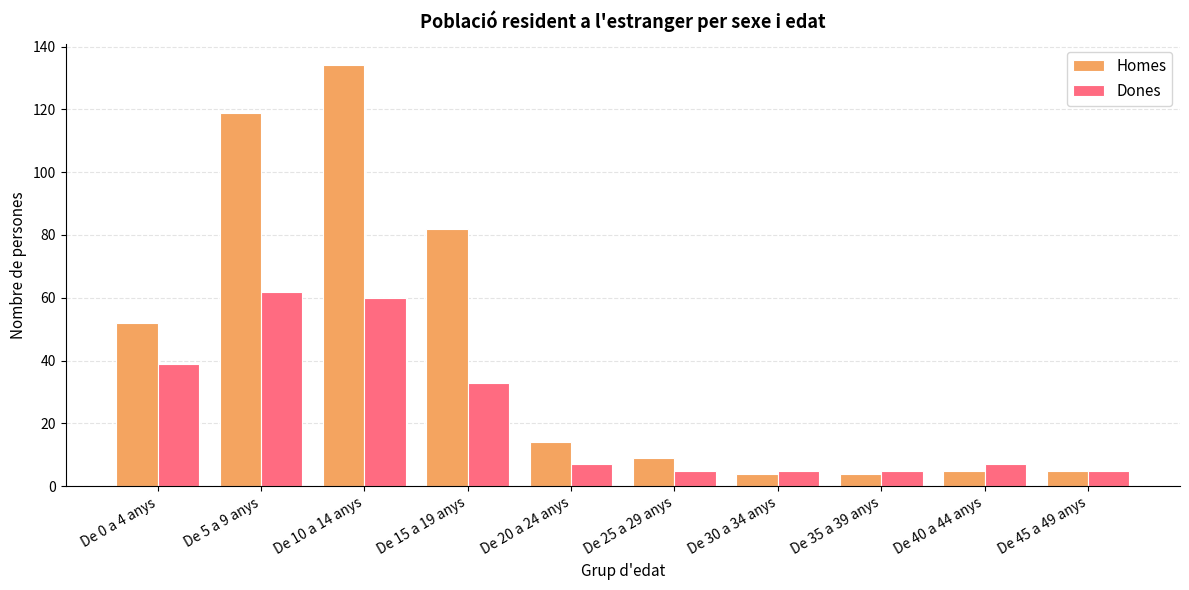

Which series has the largest total across all categories?

Homes